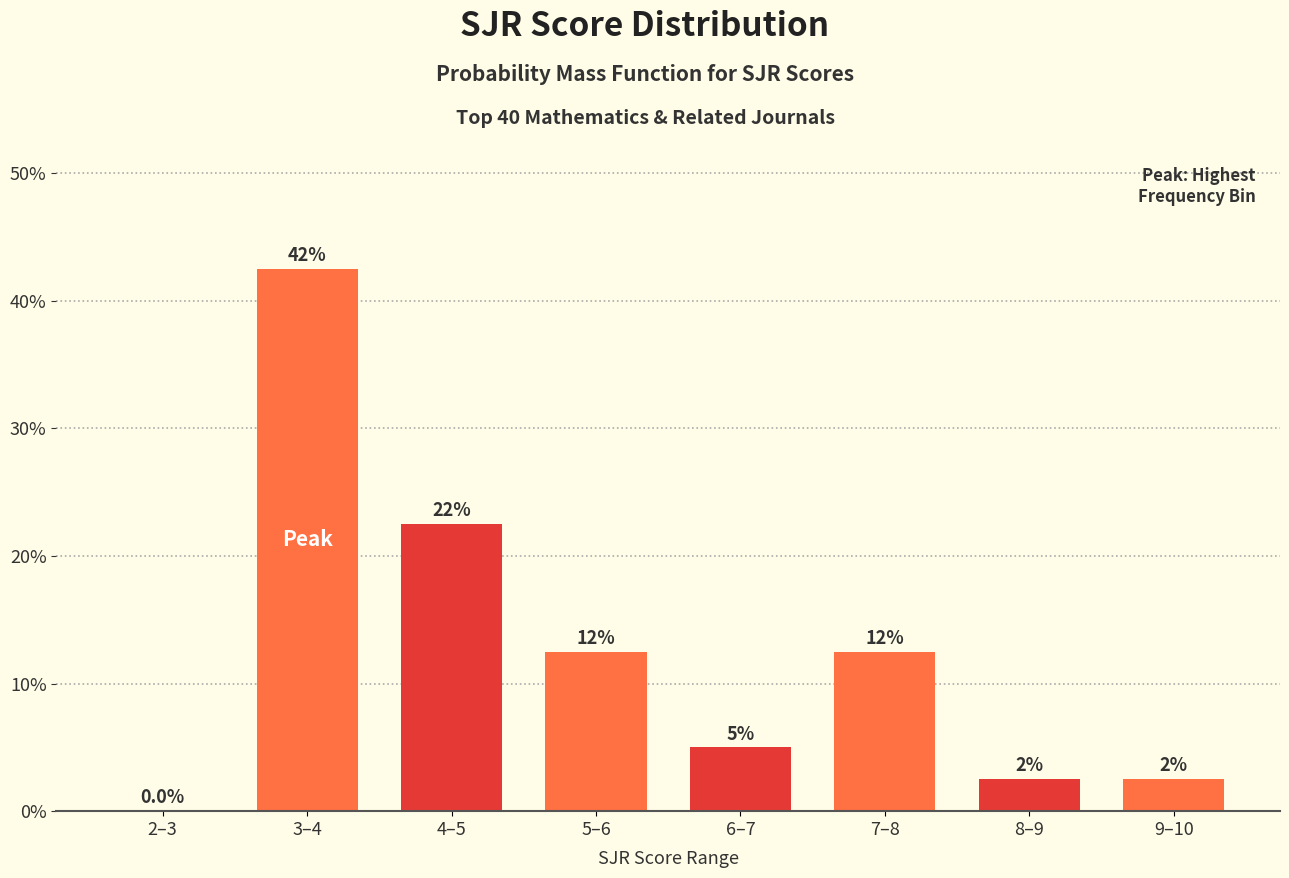

Are the bars horizontal?

No